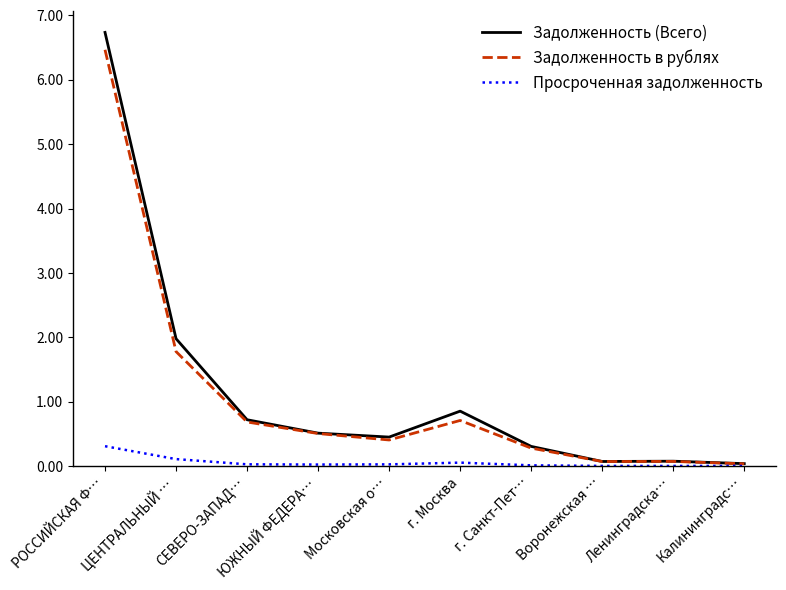

The Задолженность (Всего) series shows 0.1 at Московская о…. True or false?

False